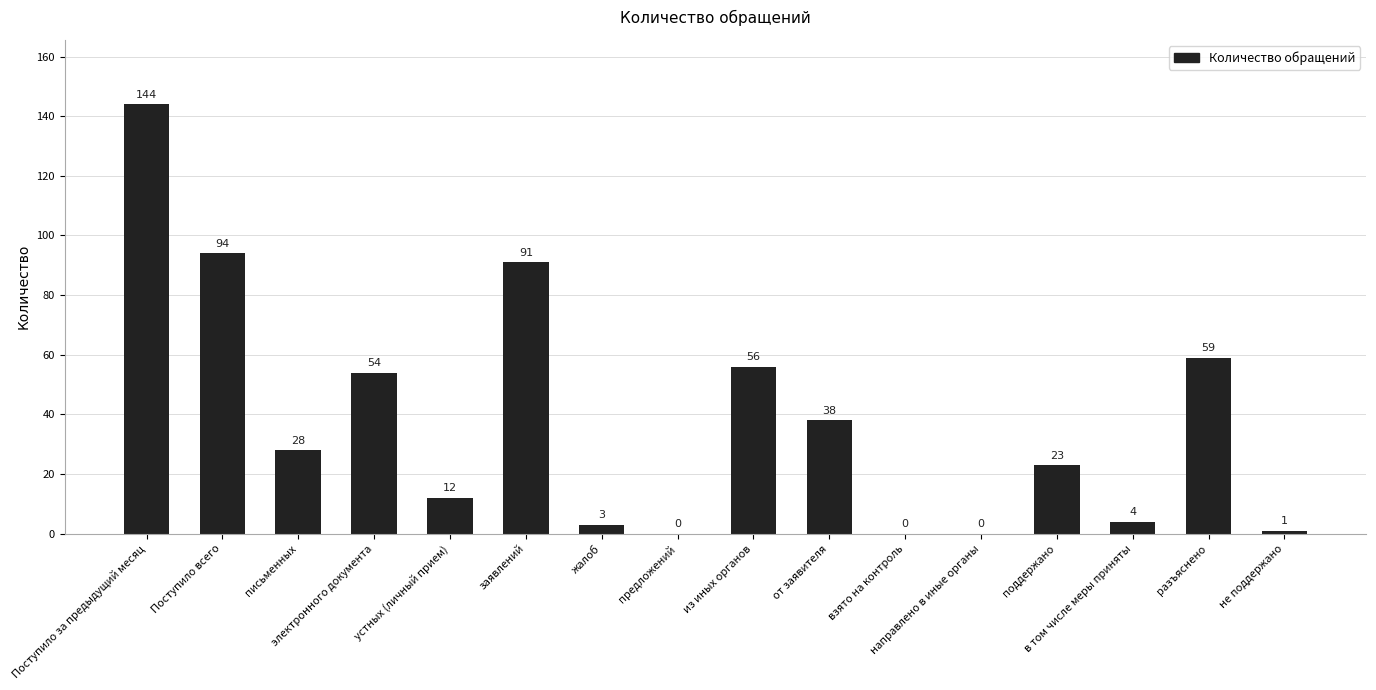

What is the sum of all values?

607